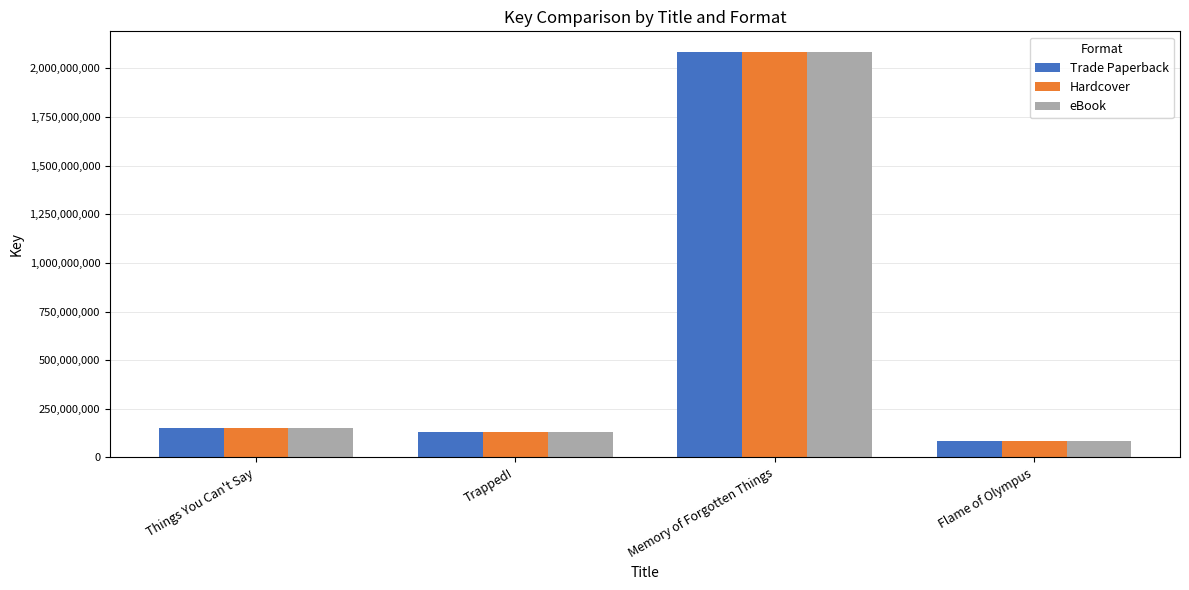

What is the total value across all series at Flame of Olympus?

257555133